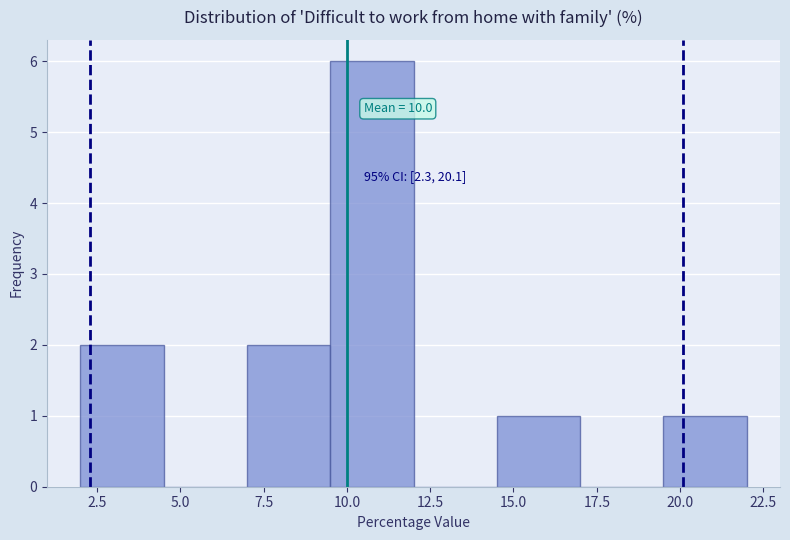

Which range on the x-axis has the tallest bar?

9.5 to 12.0